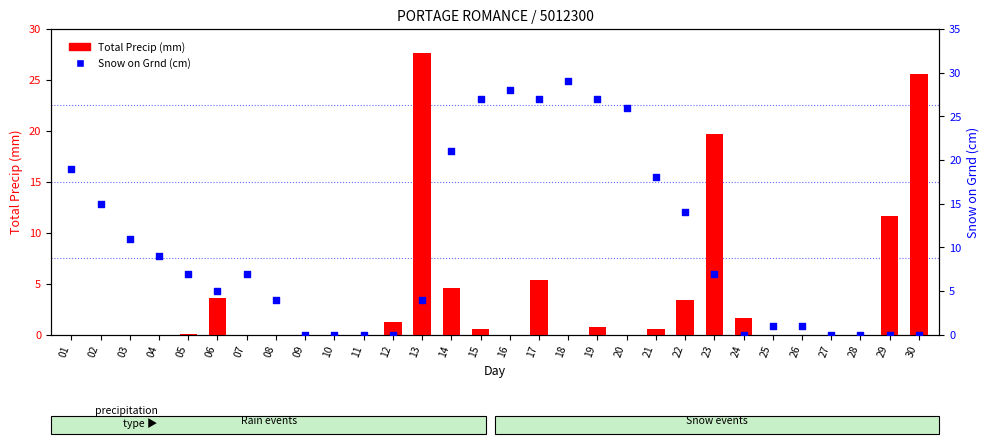

What are all the series names shown in the legend?

Total Precip (mm), Snow on Grnd (cm)